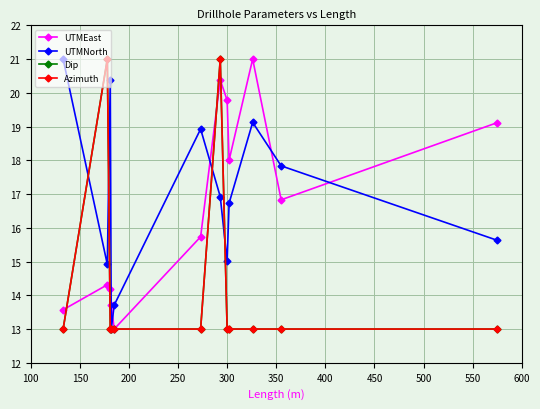

Reading right to left, what are all the values shown in this chart?

UTMEast: 19.1	16.8	21.0	18.0	19.8	20.4	15.7	13.0	13.7	14.2	14.3	13.6
UTMNorth: 15.6	17.8	19.1	16.7	15.0	16.9	18.9	13.7	13.0	20.4	14.9	21.0
Dip: 13.0	13.0	13.0	13.0	13.0	21.0	13.0	13.0	13.0	13.0	21.0	13.0
Azimuth: 13.0	13.0	13.0	13.0	13.0	21.0	13.0	13.0	13.0	13.0	21.0	13.0